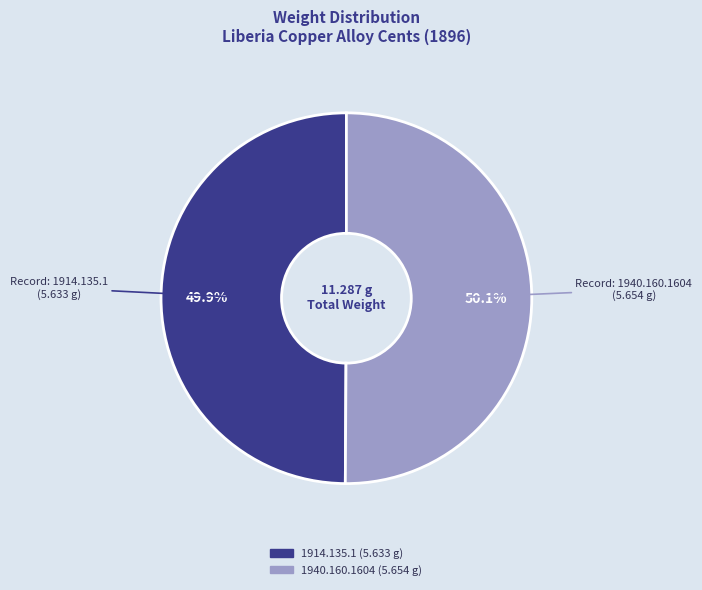

What percentage is the 1914.135.1 slice, to the nearest percent?

50%